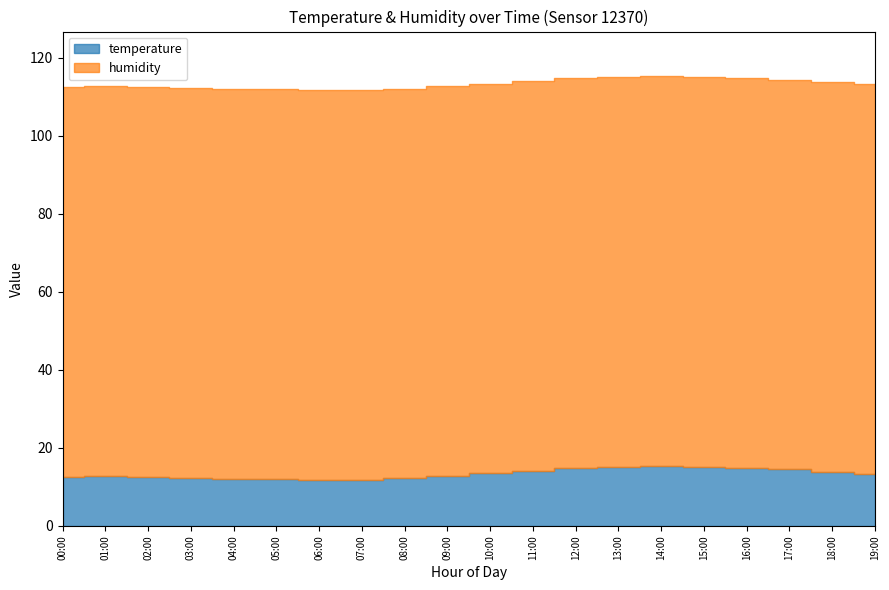

Which label corresponds to the smallest value in the chart?

07:00